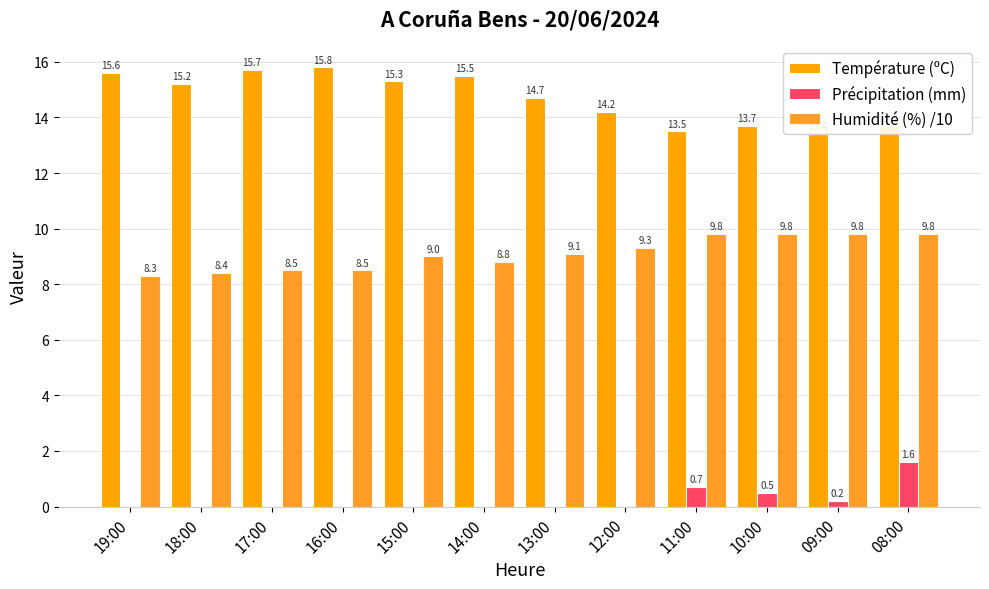

Are the bars grouped side by side (vs. stacked)?

Yes